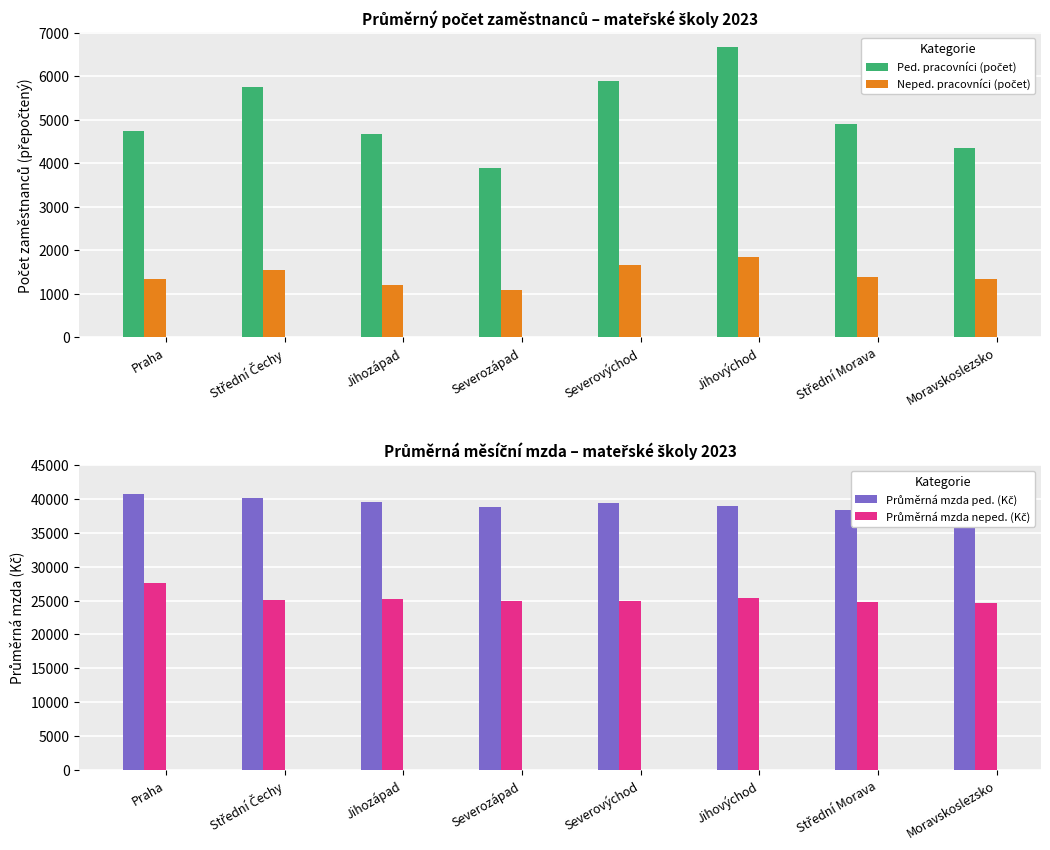

What is the approximate value of Průměrná mzda ped. (Kč) at Severozápad?

38801.5